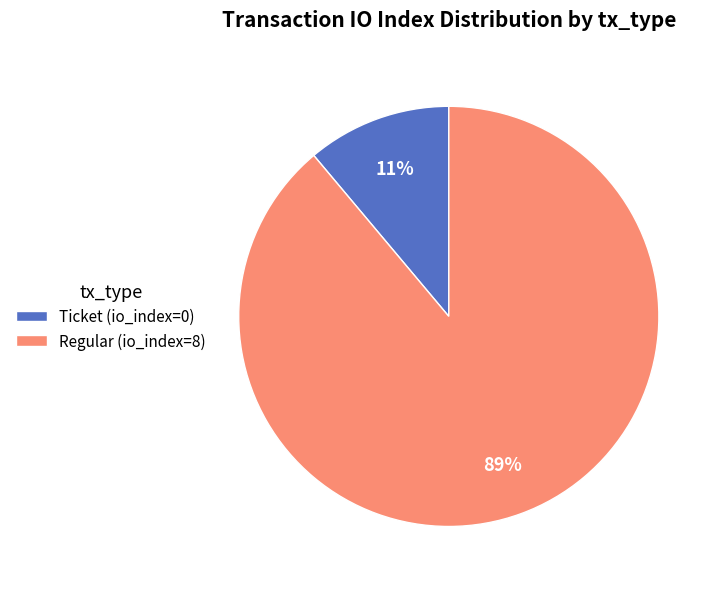

What percentage is the Regular (io_index=8) slice, to the nearest percent?

89%